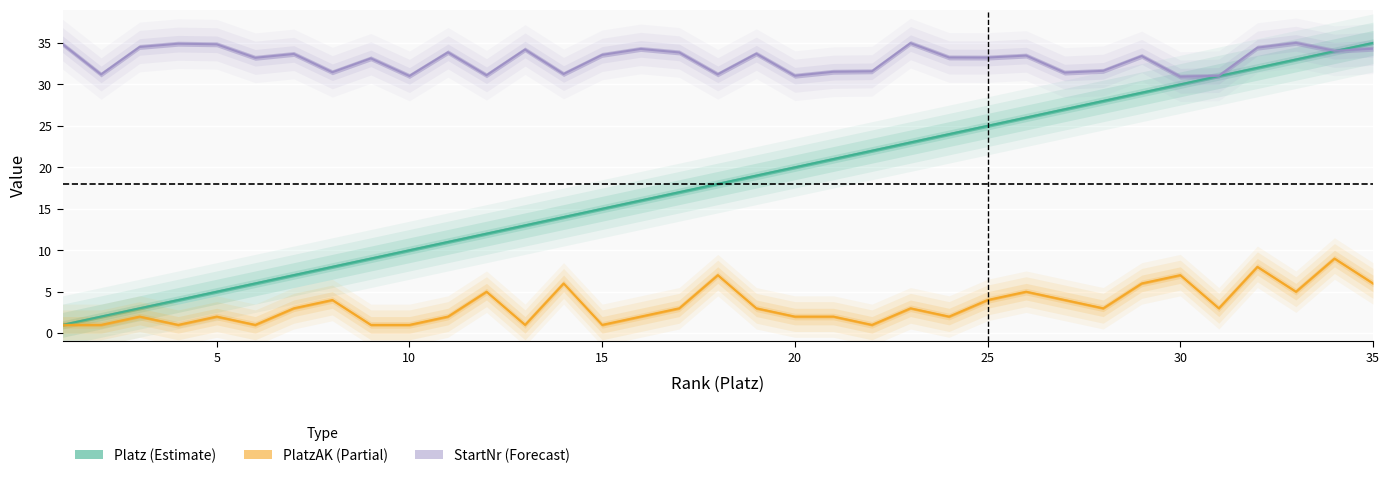

How many data points in StartNr are above 33?

22